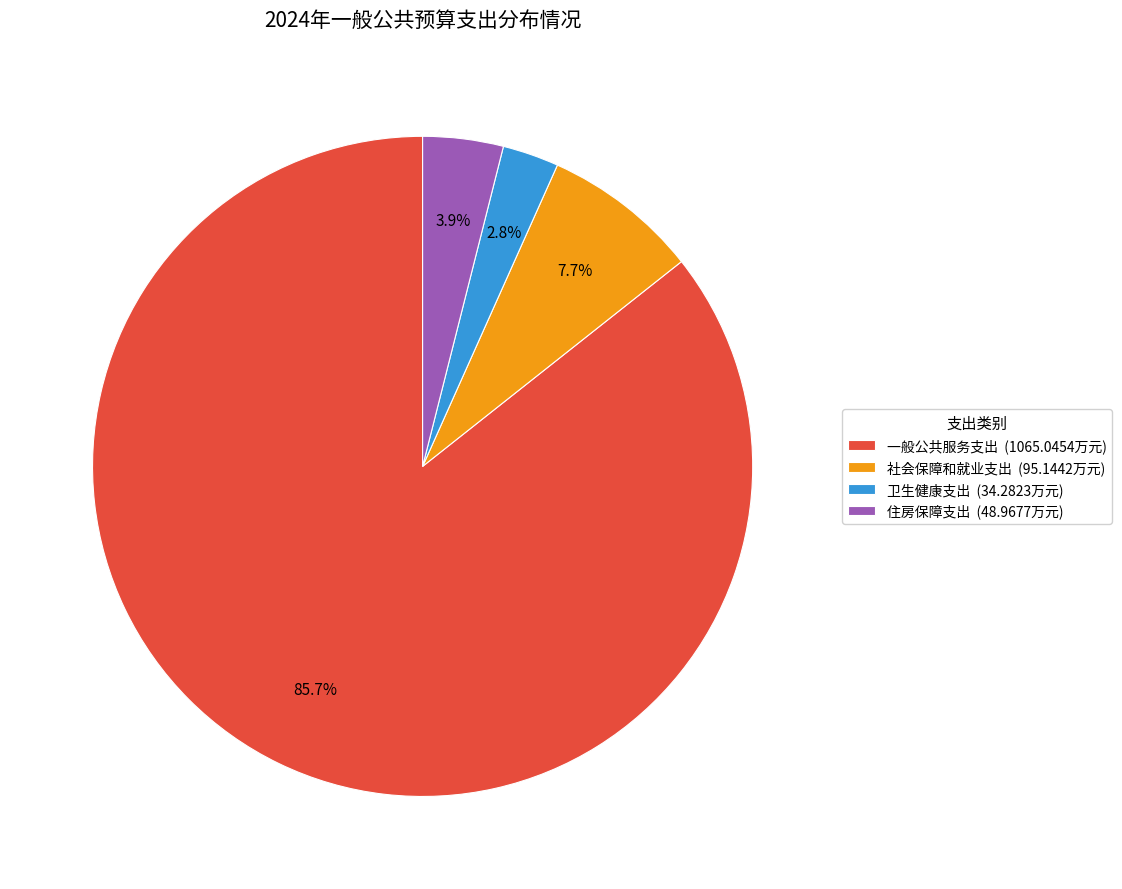

What is the total percentage of 一般公共服务支出 and 社会保障和就业支出?

93.3%